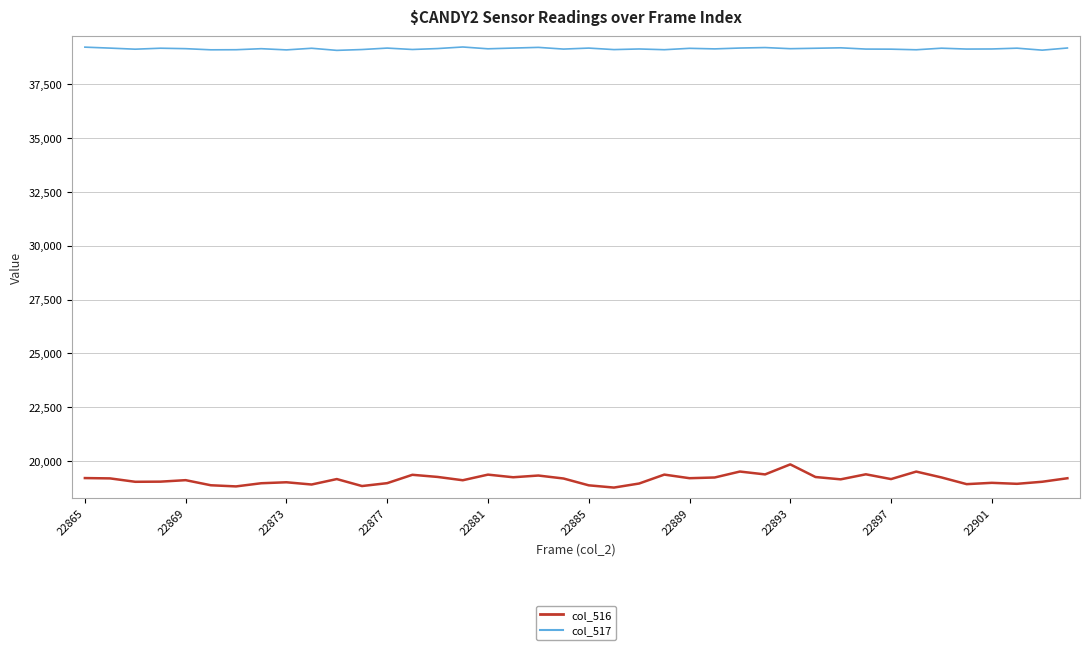

True or false: col_516 and col_517 intersect in this chart.

False